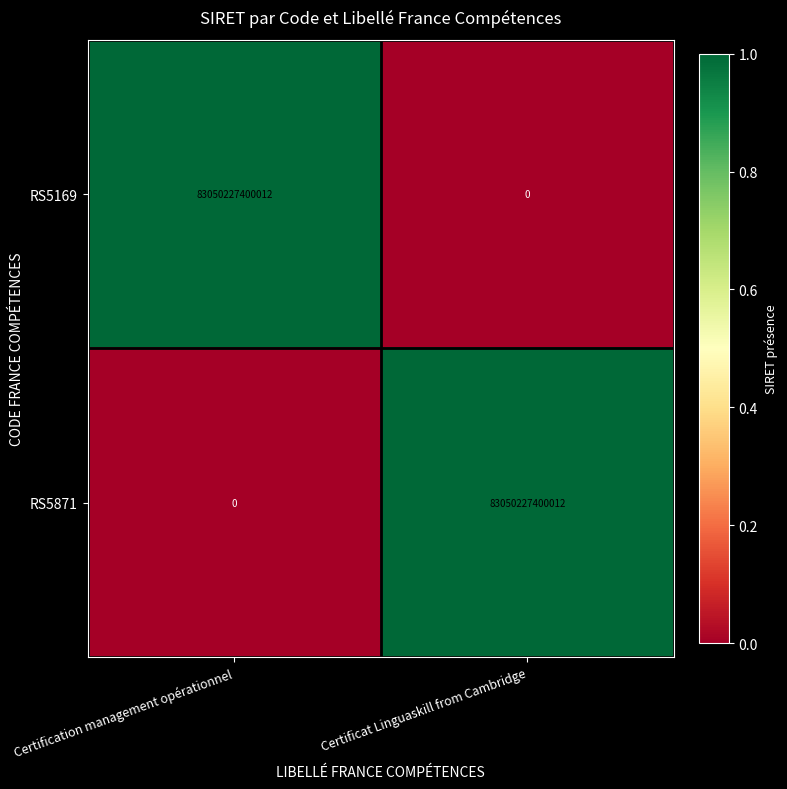

The RS5169 series shows 34553241546873 at Certificat Linguaskill from Cambridge. True or false?

False